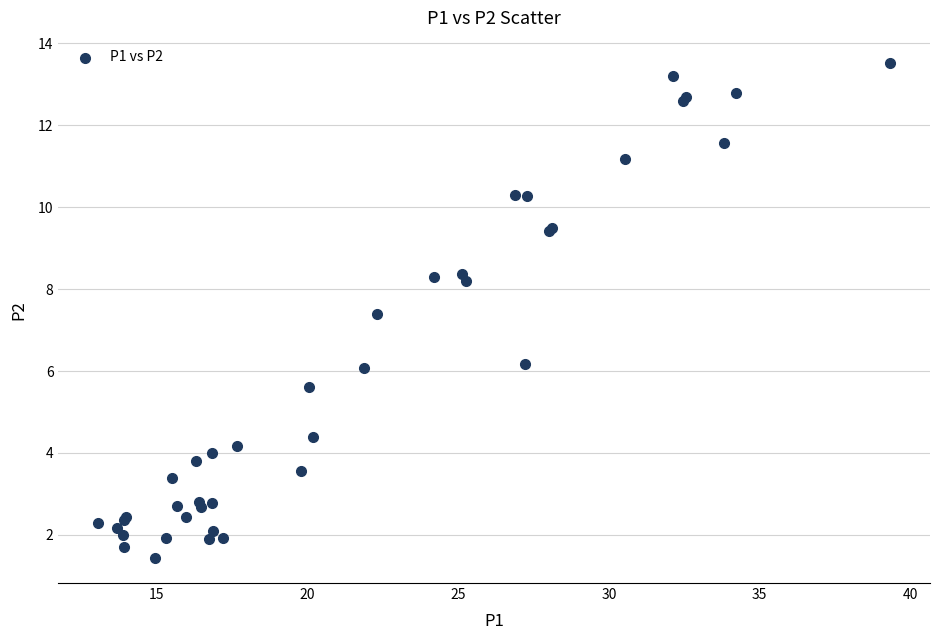

What Y value in the scatter plot is closest to 7?

7.4